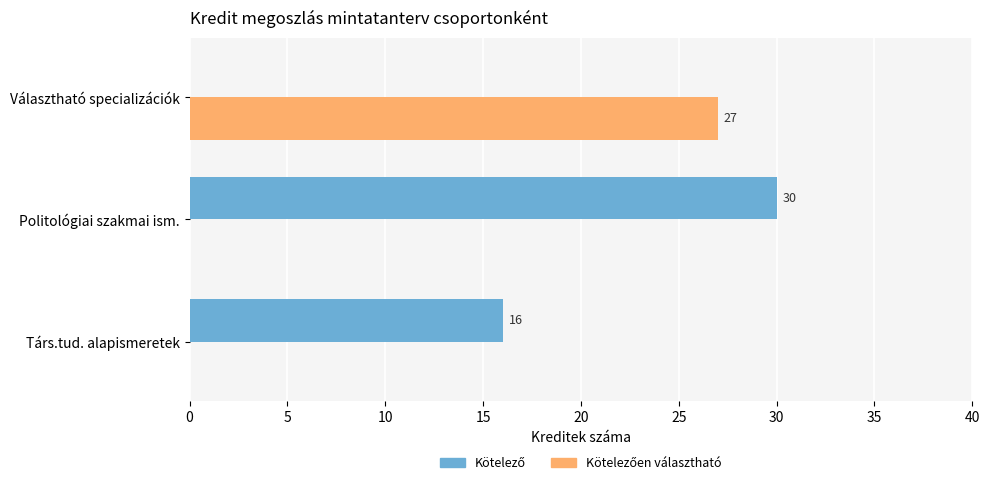

What is the total value across all series at Politológiai szakmai ism.?

30